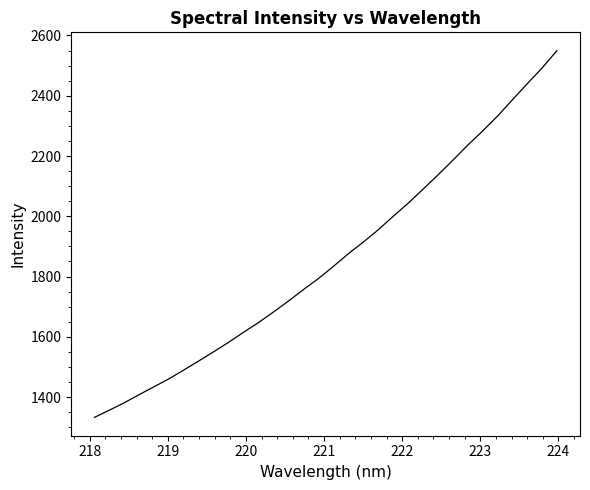

What is the difference between the maximum and minimum values?

1216.9